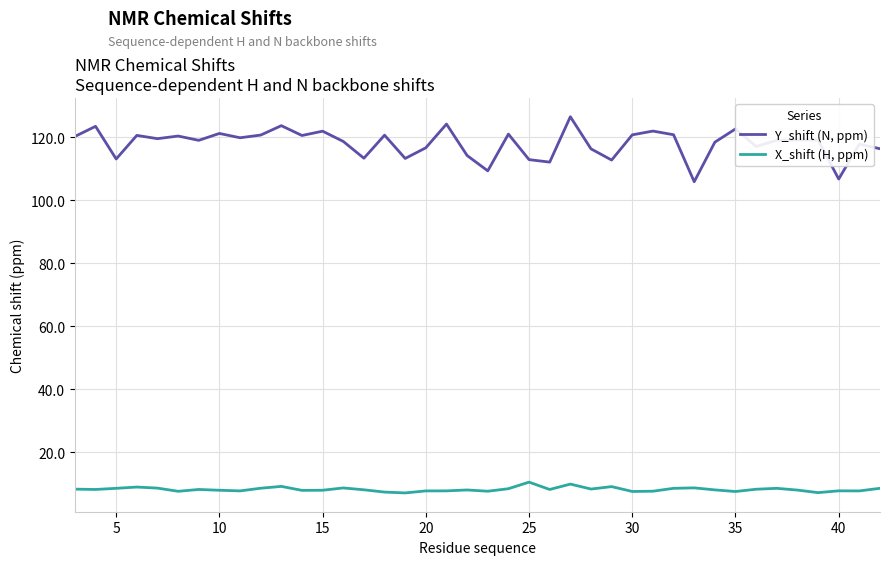

What is the difference between the maximum and minimum values in the Y_shift (N, ppm) series?

20.6